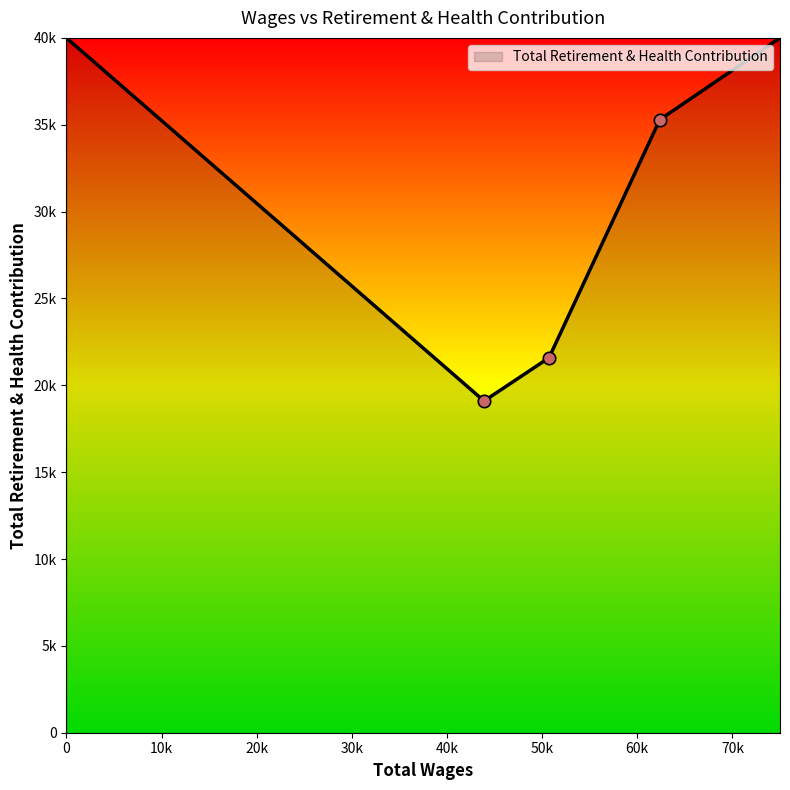

Does the chart have visible grid lines?

No